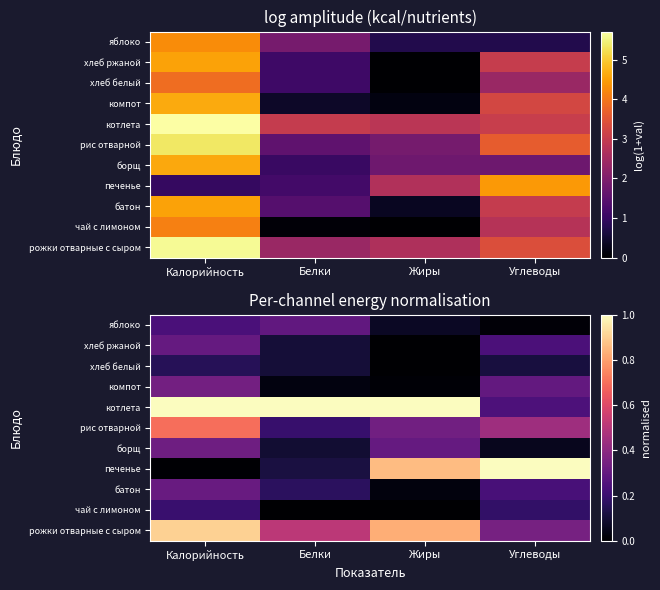

At which label does чай с лимоном reach its minimum?

Жиры